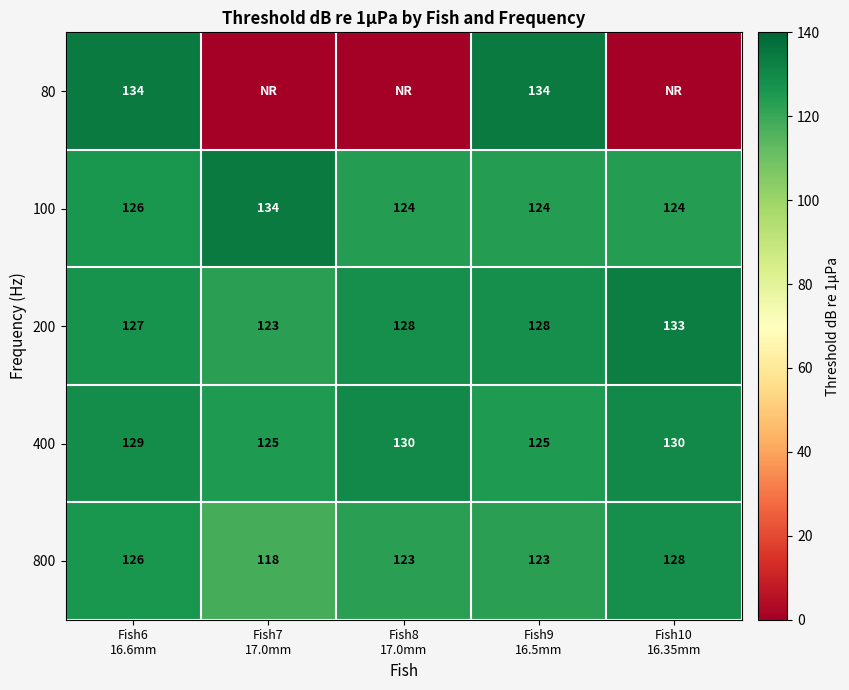

What is the difference between the maximum and minimum values in the 800 series?

10